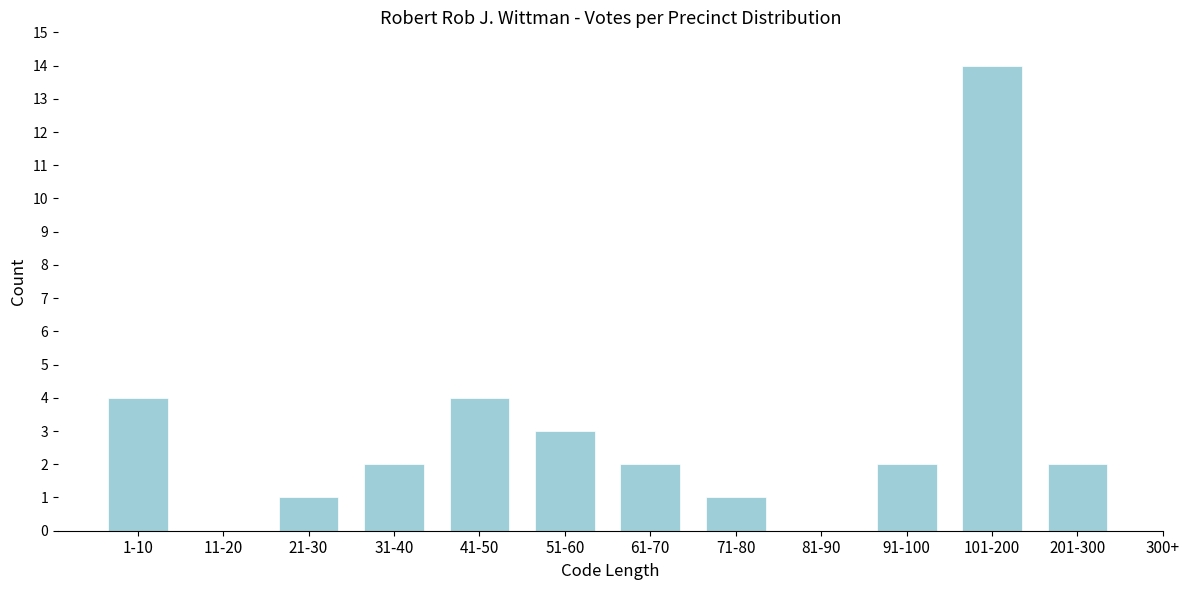

Reading left to right, what are all the values shown in this chart?

1-10=4	11-20=0	21-30=1	31-40=2	41-50=4	51-60=3	61-70=2	71-80=1	81-90=0	91-100=2	101-200=14	201-300=2